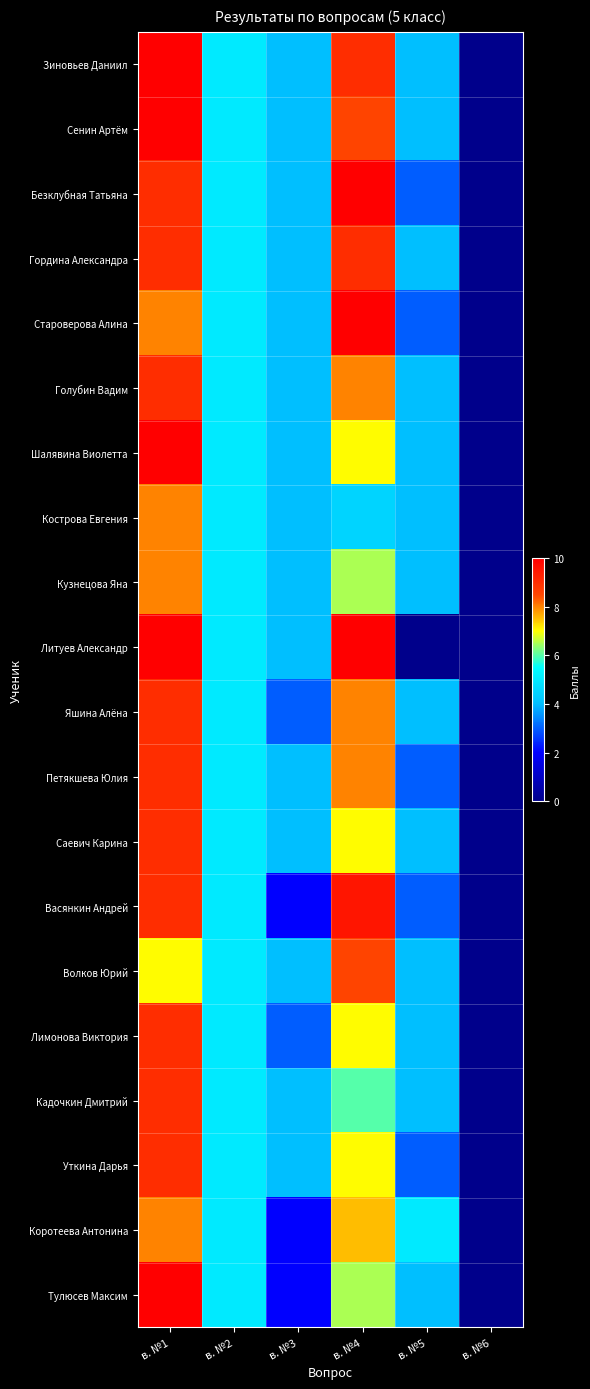

Which series has the largest total across all categories?

Зиновьев Даниил